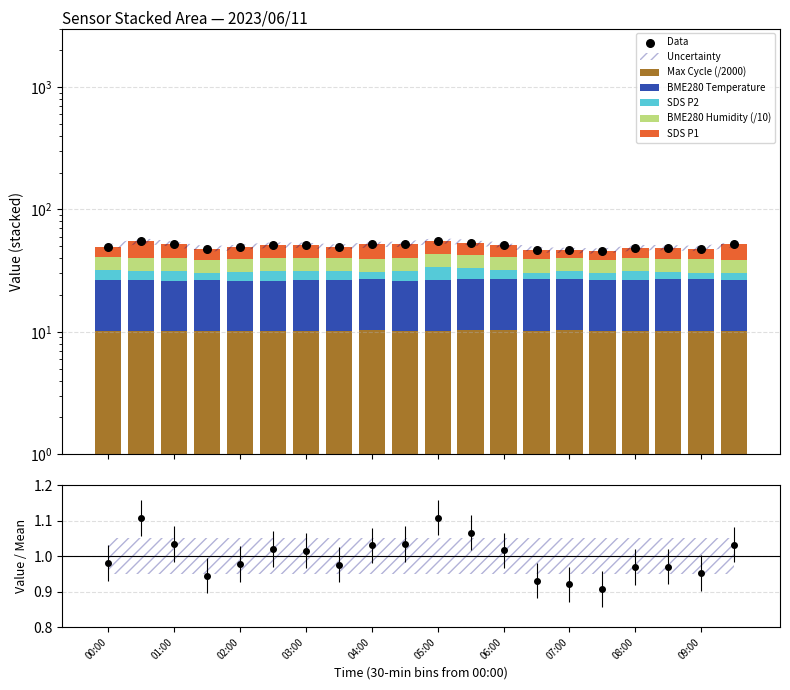

Is the value of Max Cycle (/2000) at 19 greater than the value of Data at 01:00?

No